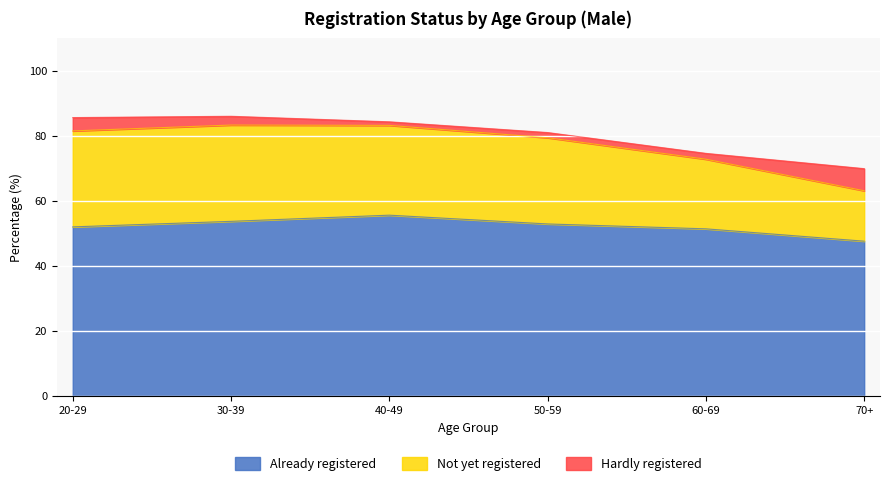

How many data points in Already registered are less than 52?

2